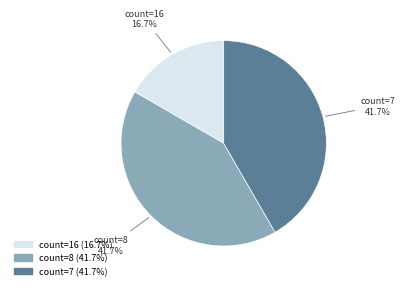

Does any single category account for the majority?

No